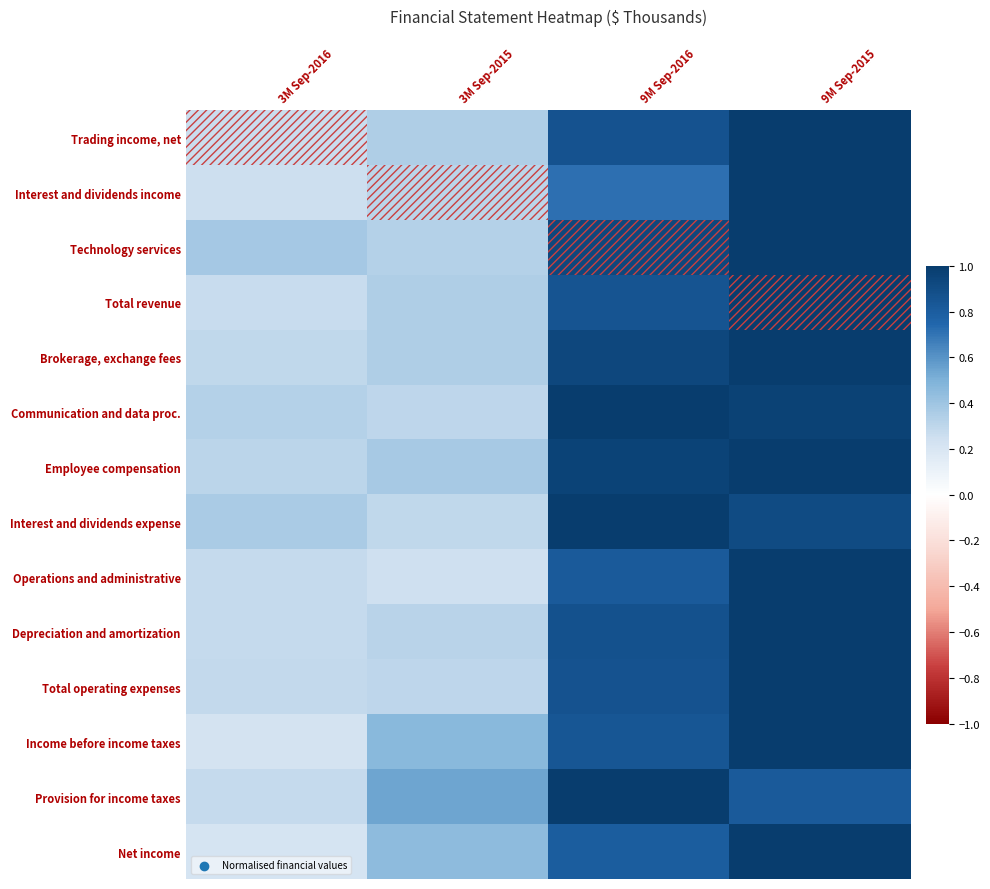

Which series changed the most between 3M Sep-2016 and 9M Sep-2015?

Net income